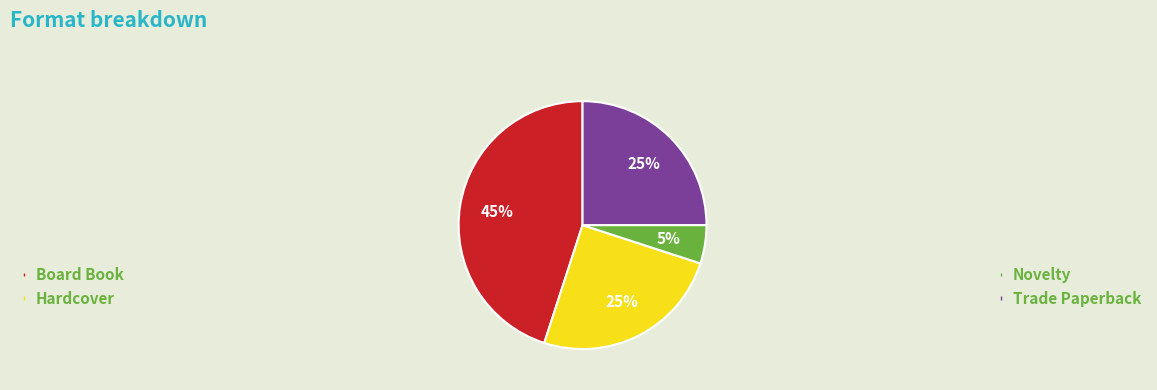

To the nearest percent, what is the average slice percentage?

25%